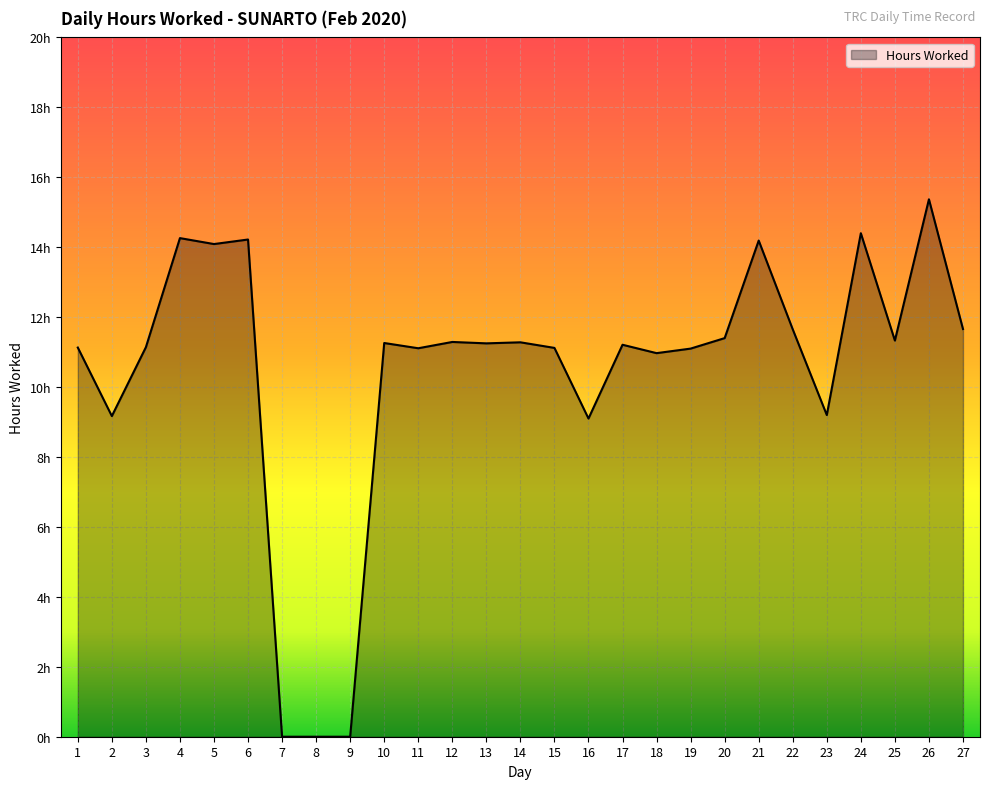

Does the chart display data point markers on the line(s)?

No